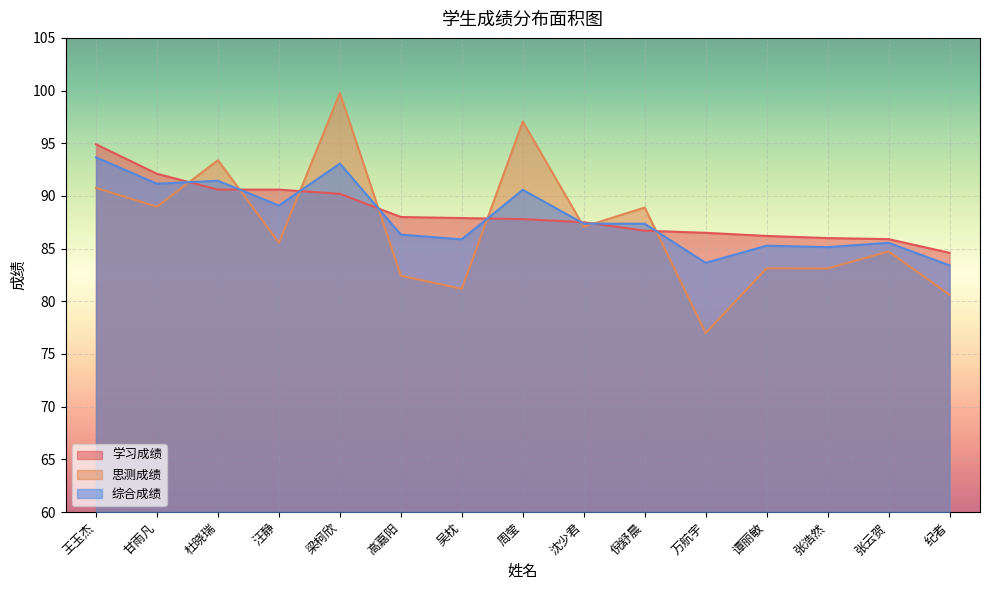

Which series has the largest total across all categories?

学习成绩